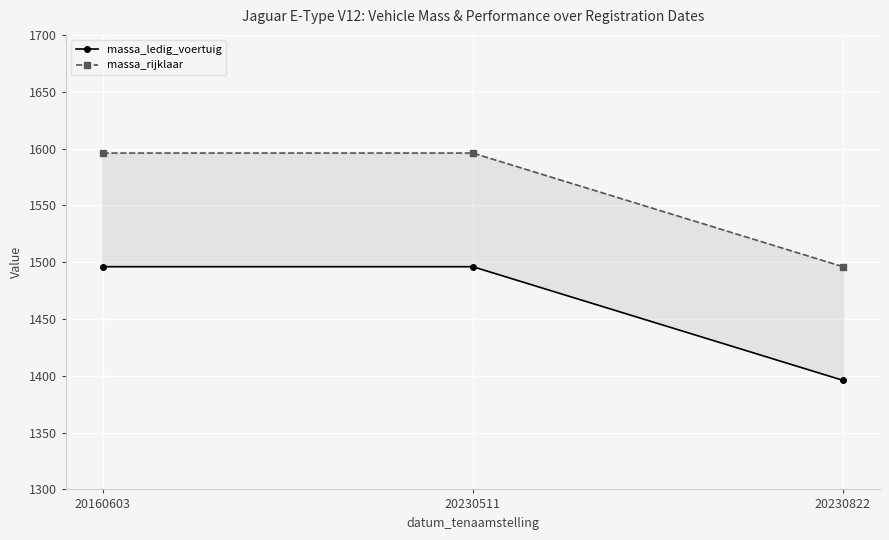

Is this an area chart (filled region under the line)?

No